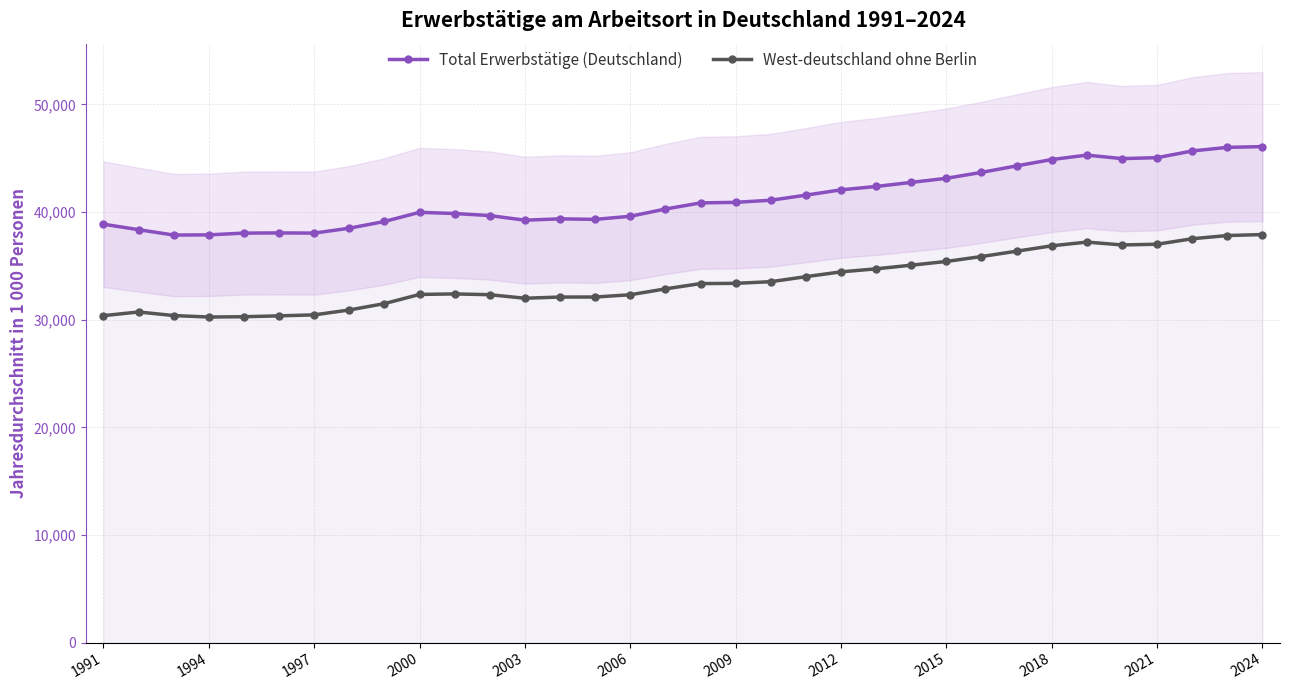

True or false: West-deutschland ohne Berlin has more than 2 interior local peaks.

True